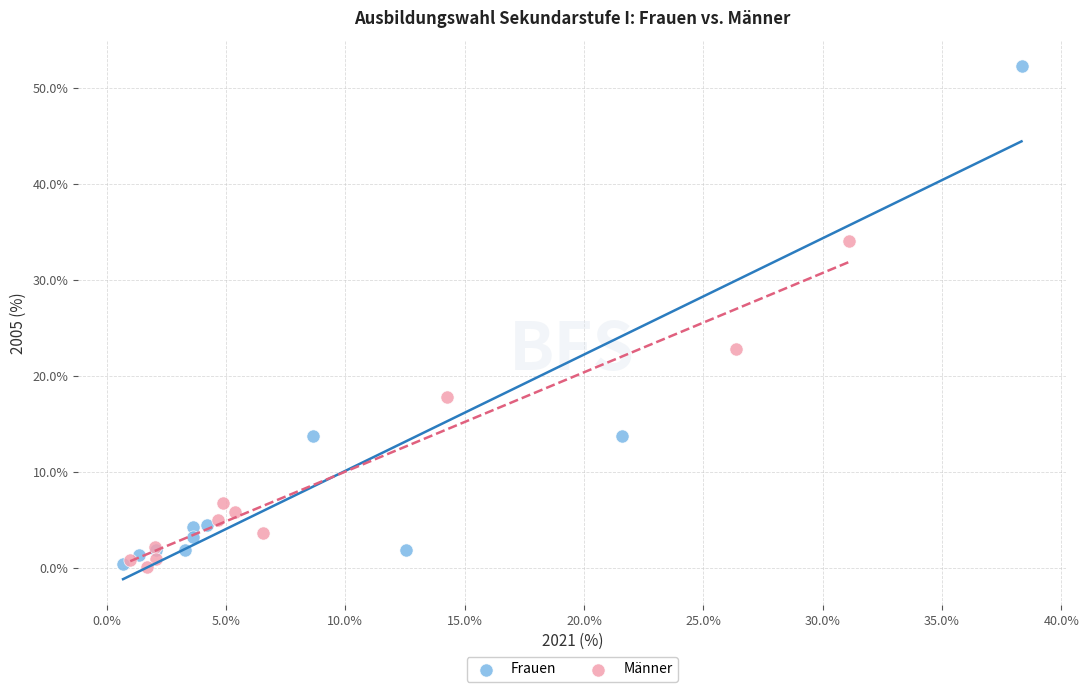

Which series reaches the maximum Y coordinate?

Frauen